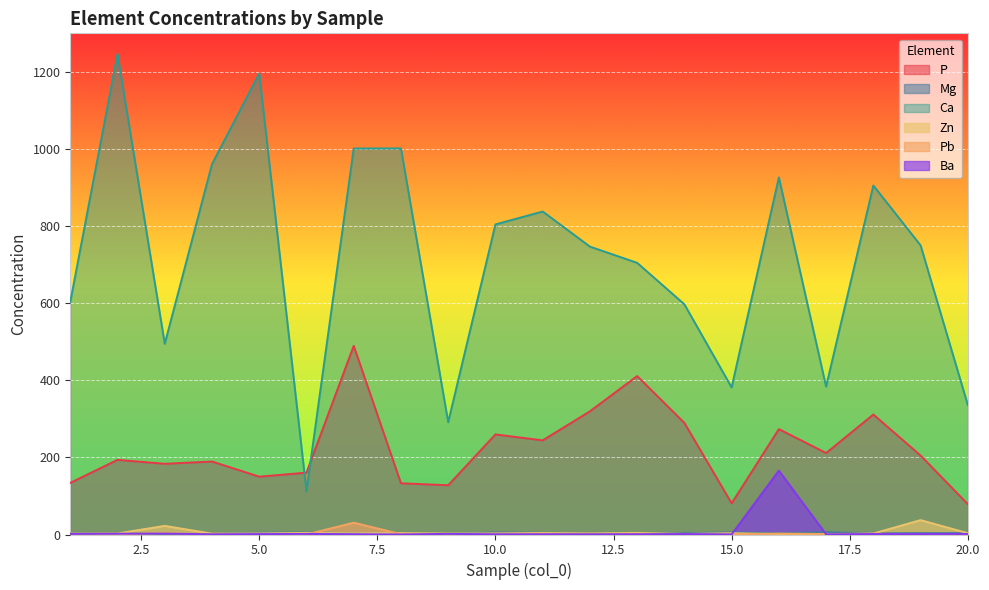

How many values in the Pb series exceed 1?

12